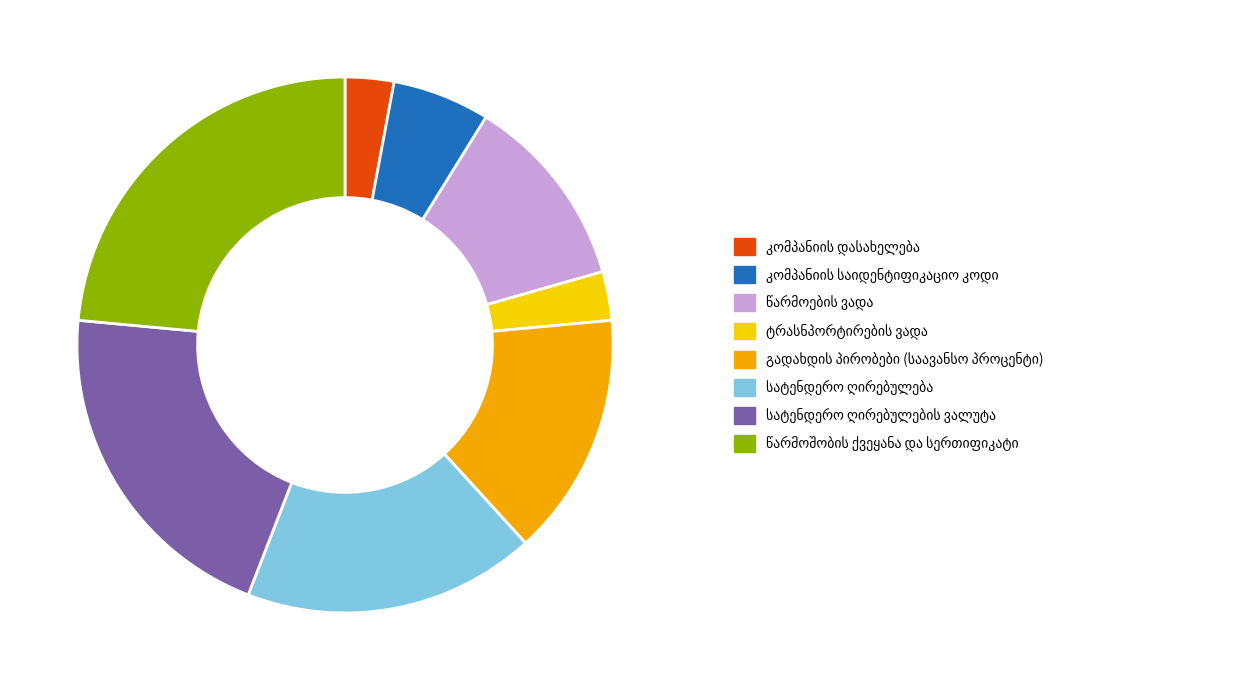

Is there any slice that represents more than half of the pie?

No